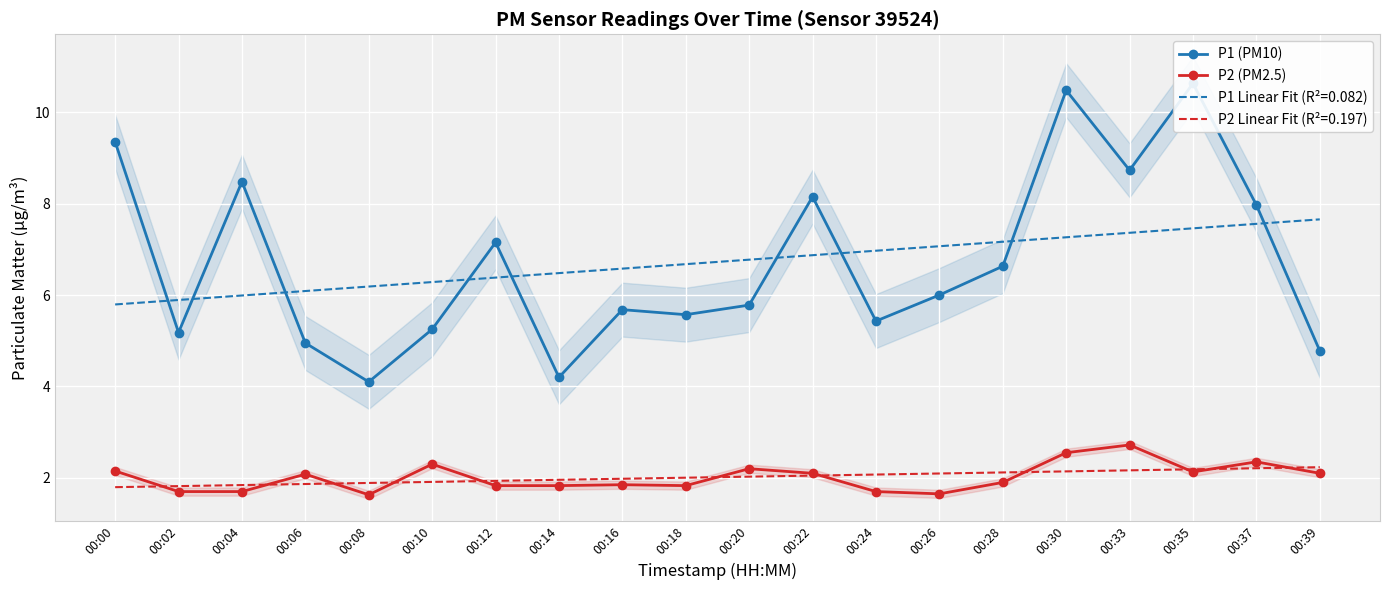

Is it true that P1 (PM10) equals 5.4 at 00:24?

True